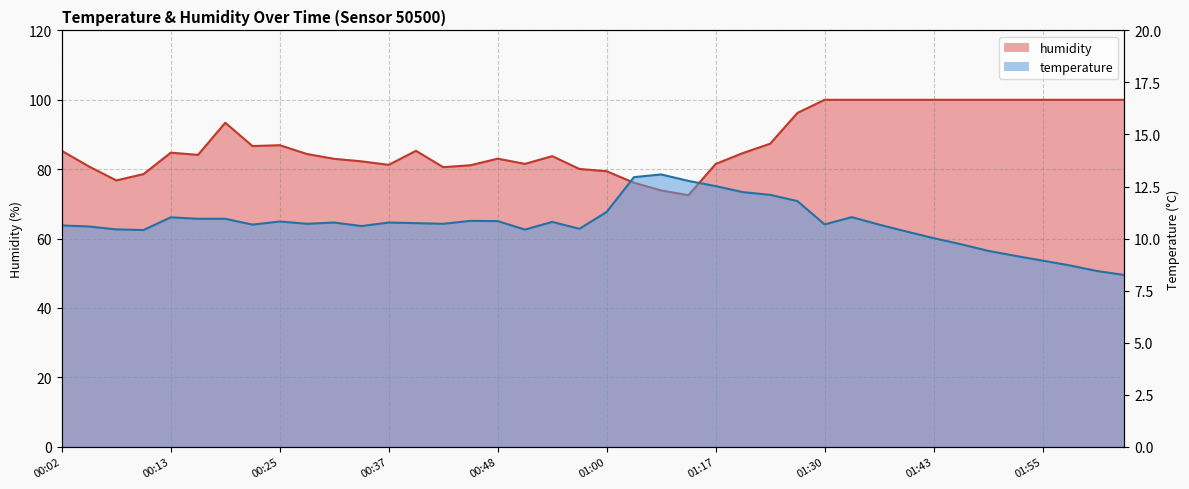

Reading left to right, transcribe all the data shown in this chart.

temperature: 00:02=10.6	00:05=10.6	00:08=10.4	00:11=10.4	00:13=11.0	00:16=10.9	00:19=10.9	00:22=10.7	00:25=10.8	00:28=10.7	00:31=10.8	00:34=10.6	00:37=10.8	00:40=10.7	00:42=10.7	00:45=10.8	00:48=10.8	00:51=10.4	00:53=10.8	00:57=10.5	01:00=11.3	01:08=12.9	01:11=13.1	01:14=12.8	01:17=12.5	01:21=12.2	01:24=12.1	01:27=11.8	01:30=10.7	01:33=11.0	01:37=10.7	01:40=10.3	01:43=10.0	01:46=9.7	01:49=9.4	01:52=9.2	01:55=8.9	01:58=8.7	02:01=8.4	02:03=8.2
humidity: 00:02=85.3	00:05=80.8	00:08=76.8	00:11=78.6	00:13=84.8	00:16=84.1	00:19=93.4	00:22=86.7	00:25=86.9	00:28=84.4	00:31=83.0	00:34=82.3	00:37=81.2	00:40=85.3	00:42=80.6	00:45=81.1	00:48=83.0	00:51=81.5	00:53=83.8	00:57=80.1	01:00=79.4	01:08=76.1	01:11=73.9	01:14=72.5	01:17=81.5	01:21=84.7	01:24=87.3	01:27=96.2	01:30=100.0	01:33=100.0	01:37=100.0	01:40=100.0	01:43=100.0	01:46=100.0	01:49=100.0	01:52=100.0	01:55=100.0	01:58=100.0	02:01=100.0	02:03=100.0